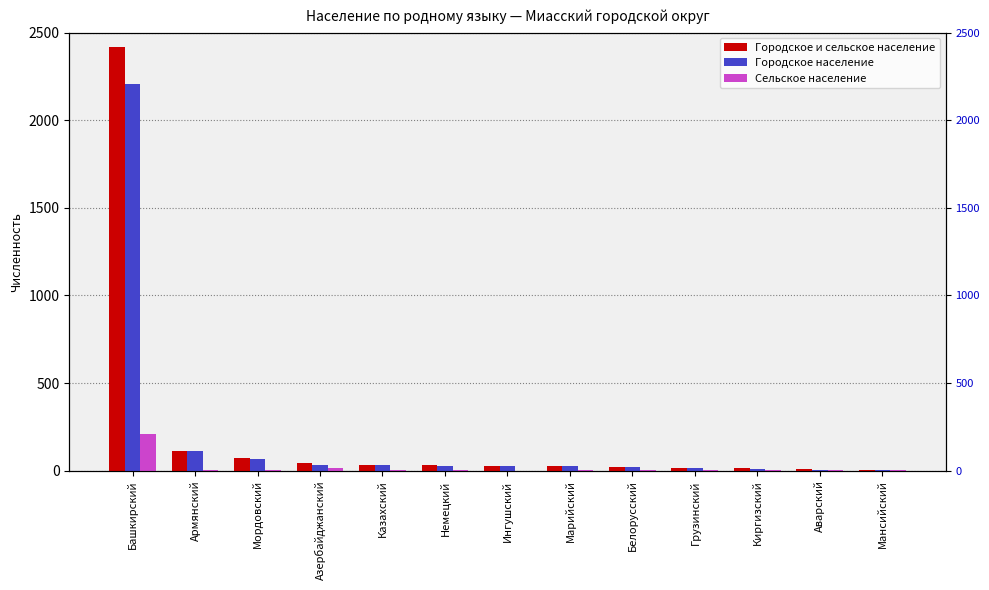

What is the difference between the maximum and second lowest values in the Городское население series?

2203